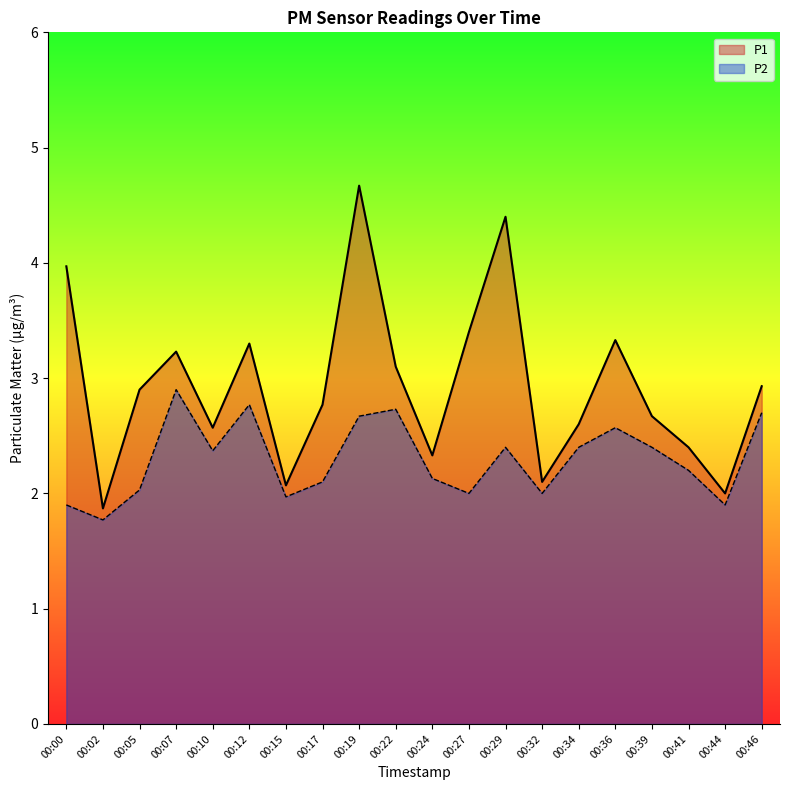

Which series has the largest range (max minus min)?

P1